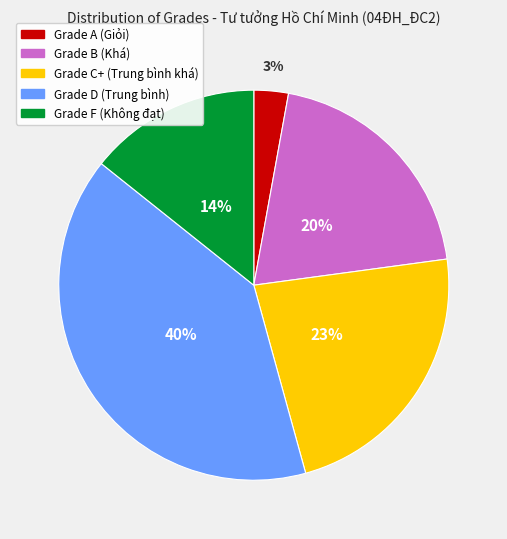

To the nearest percent, what is the difference between the largest and smallest slice percentages?

37%